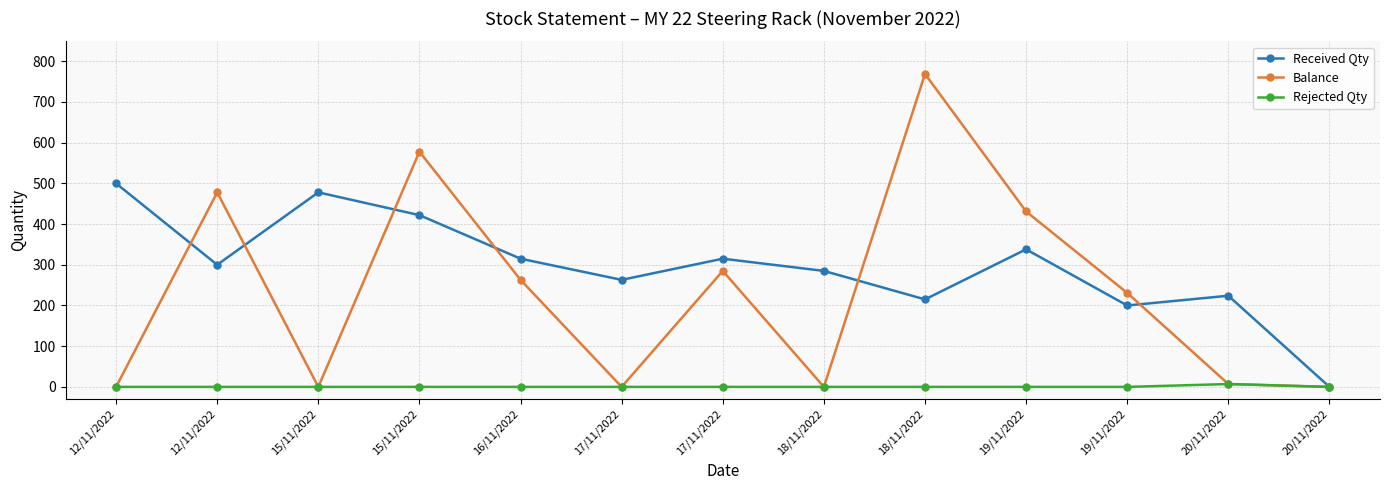

True or false: Received Qty has a value of 636 at 15/11/2022.

False